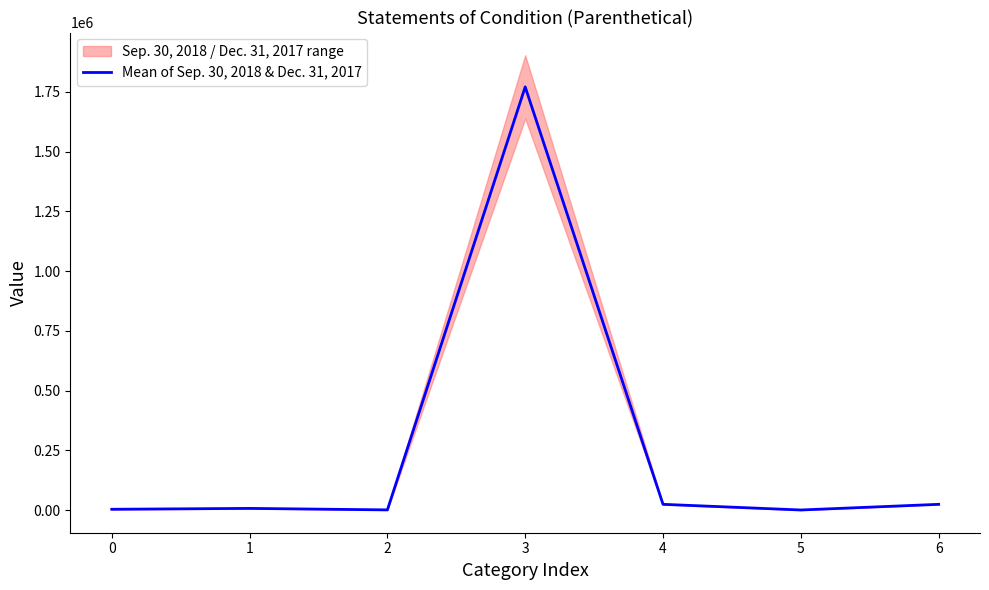

Reading right to left, extract all data points from this chart.

6=23803	5=100	4=23803	3=1770859	2=500	1=6772	0=3074